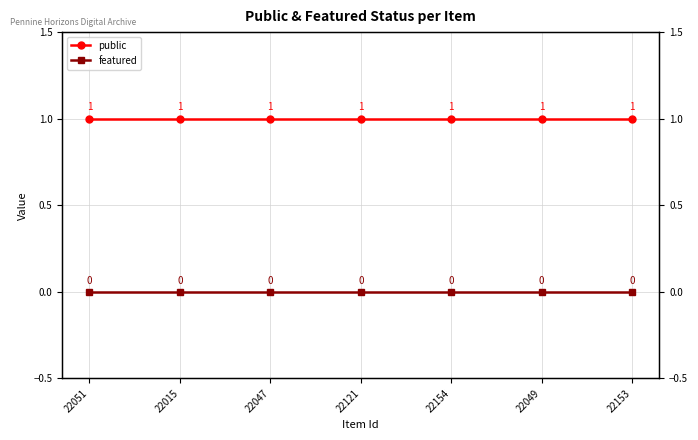

What is the total value across all series at 22015?

1